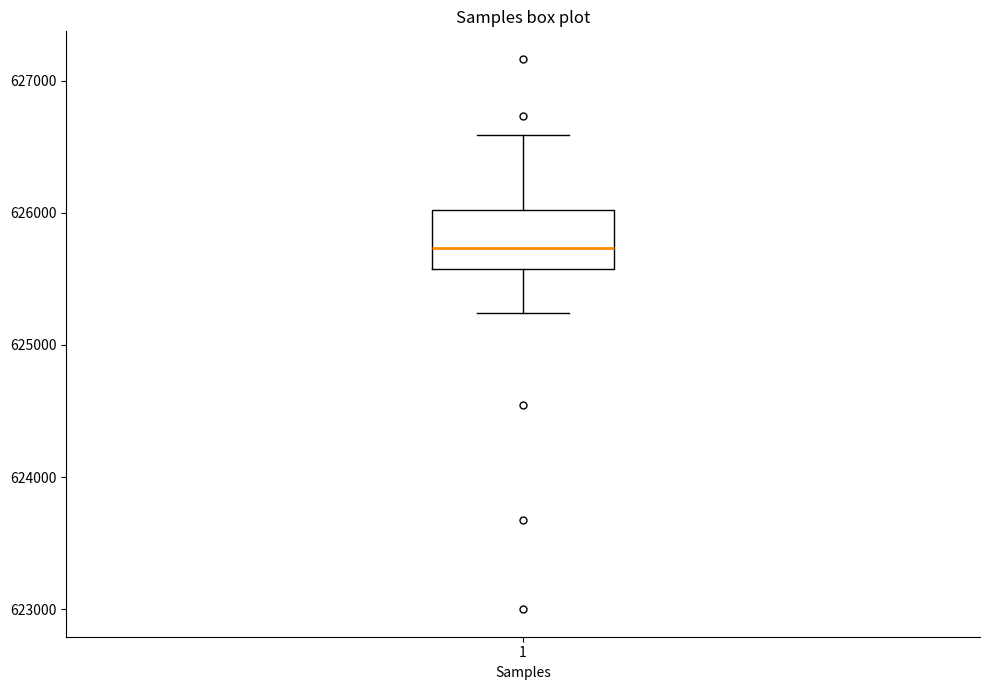

Where is the upper edge of the box at x = 1 on the y-axis? The values are not printed on the chart, so give them approximately, as read against the axis.

626000